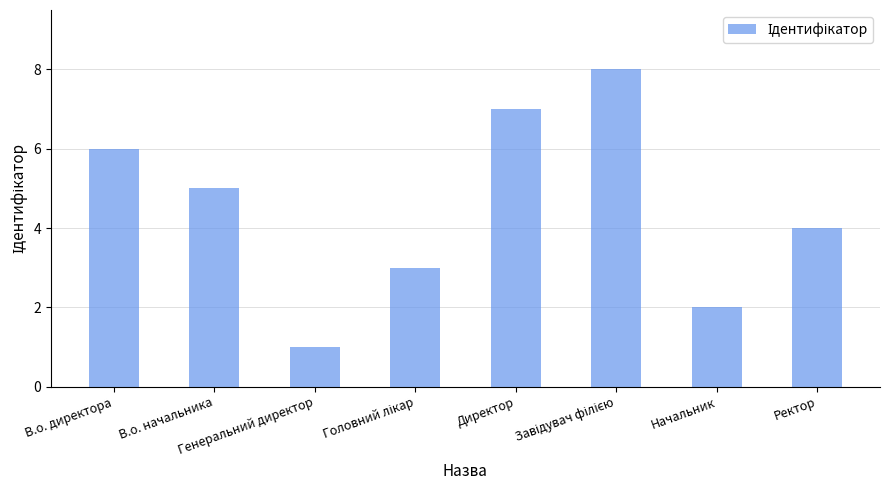

How many categories are shown in the chart?

8